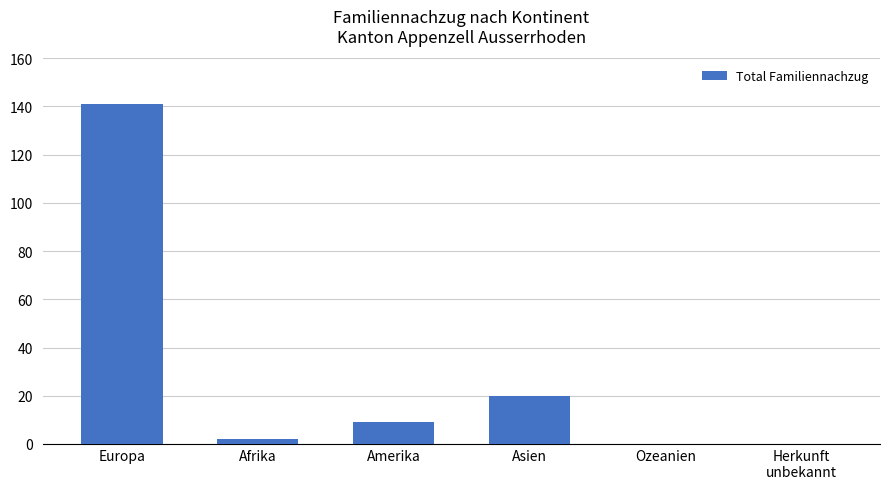

What is the average value?

29